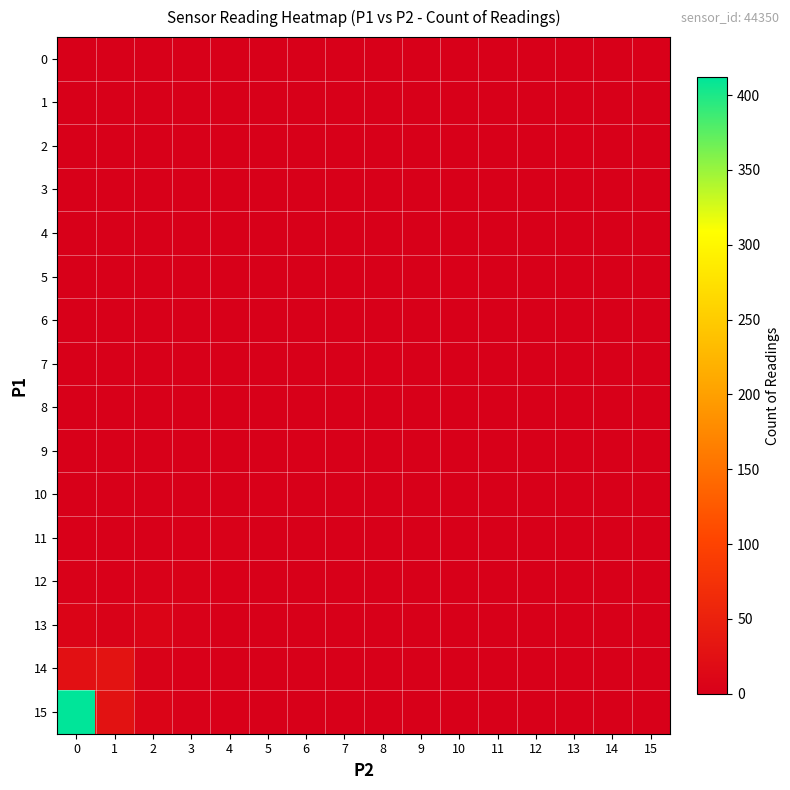

Reading right to left, extract all data points from this chart.

0: 15=1	14=0	13=0	12=0	11=0	10=0	9=0	8=0	7=0	6=0	5=0	4=0	3=0	2=0	1=0	0=0
1: 15=0	14=0	13=0	12=0	11=0	10=0	9=0	8=0	7=0	6=0	5=0	4=0	3=0	2=0	1=0	0=0
2: 15=0	14=0	13=1	12=0	11=0	10=0	9=0	8=0	7=0	6=0	5=0	4=0	3=0	2=0	1=0	0=0
3: 15=0	14=0	13=0	12=0	11=0	10=0	9=0	8=0	7=0	6=0	5=0	4=0	3=0	2=0	1=0	0=0
4: 15=0	14=0	13=0	12=0	11=0	10=0	9=0	8=0	7=0	6=0	5=0	4=0	3=0	2=0	1=0	0=0
5: 15=0	14=0	13=0	12=0	11=0	10=1	9=0	8=0	7=0	6=0	5=0	4=0	3=0	2=0	1=0	0=0
6: 15=0	14=0	13=0	12=0	11=0	10=0	9=0	8=0	7=0	6=0	5=0	4=0	3=0	2=0	1=0	0=0
7: 15=0	14=0	13=0	12=0	11=0	10=0	9=0	8=1	7=0	6=0	5=0	4=0	3=0	2=0	1=0	0=0
8: 15=0	14=0	13=0	12=0	11=0	10=0	9=0	8=0	7=0	6=0	5=0	4=0	3=0	2=0	1=0	0=0
9: 15=0	14=0	13=0	12=0	11=0	10=0	9=0	8=0	7=0	6=1	5=0	4=0	3=0	2=0	1=0	0=0
10: 15=0	14=0	13=0	12=0	11=0	10=0	9=0	8=0	7=0	6=0	5=1	4=0	3=0	2=0	1=0	0=0
11: 15=0	14=0	13=0	12=0	11=0	10=0	9=0	8=0	7=0	6=0	5=0	4=2	3=1	2=0	1=0	0=1
12: 15=0	14=0	13=0	12=0	11=0	10=0	9=0	8=0	7=0	6=0	5=0	4=1	3=3	2=2	1=1	0=2
13: 15=0	14=0	13=0	12=0	11=0	10=0	9=0	8=0	7=0	6=0	5=0	4=0	3=2	2=8	1=4	0=7
14: 15=0	14=0	13=0	12=0	11=0	10=0	9=0	8=0	7=0	6=0	5=0	4=0	3=1	2=4	1=30	0=25
15: 15=0	14=0	13=0	12=0	11=0	10=0	9=0	8=0	7=0	6=0	5=0	4=1	3=2	2=8	1=28	0=412